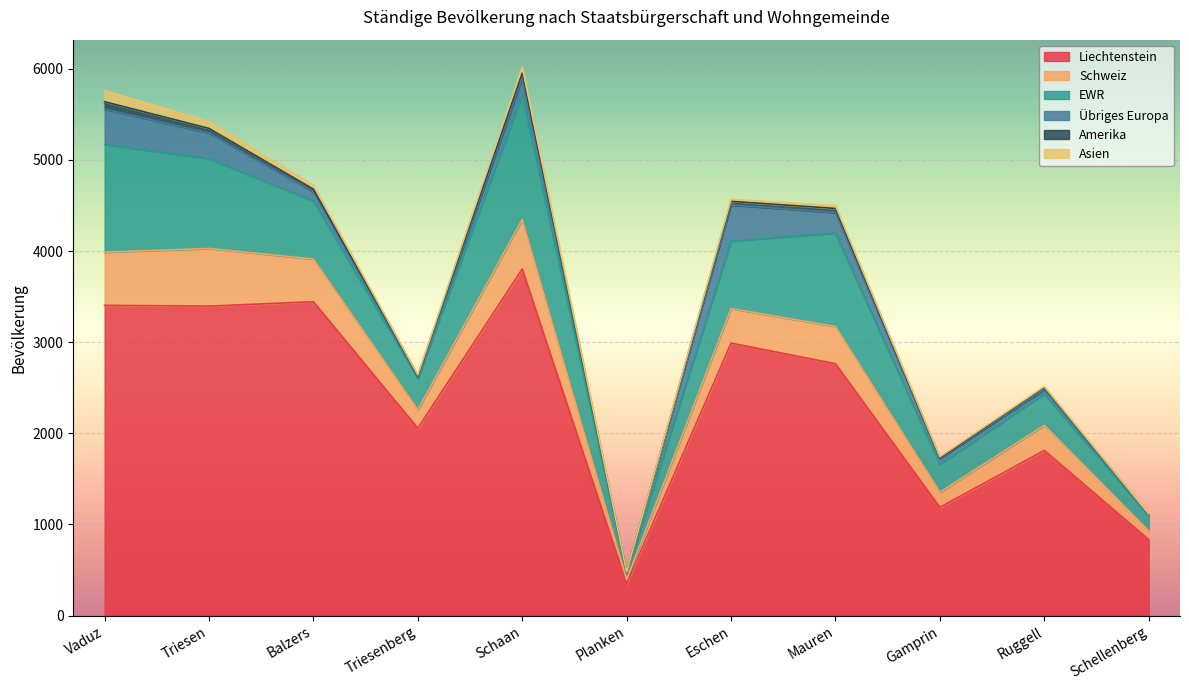

What is the difference between the Amerika values at Balzers and Schellenberg?

23